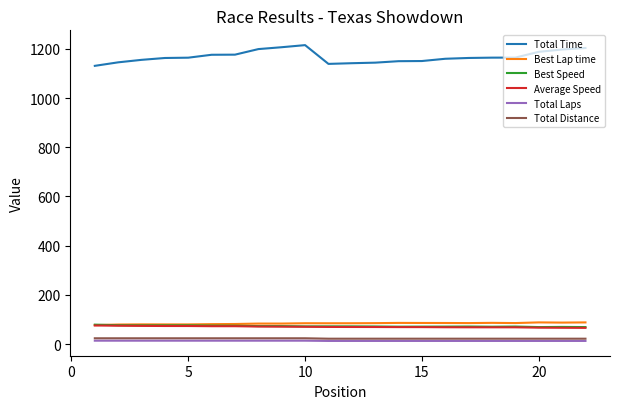

What is the difference between the maximum and minimum values in the Average Speed series?

9.7